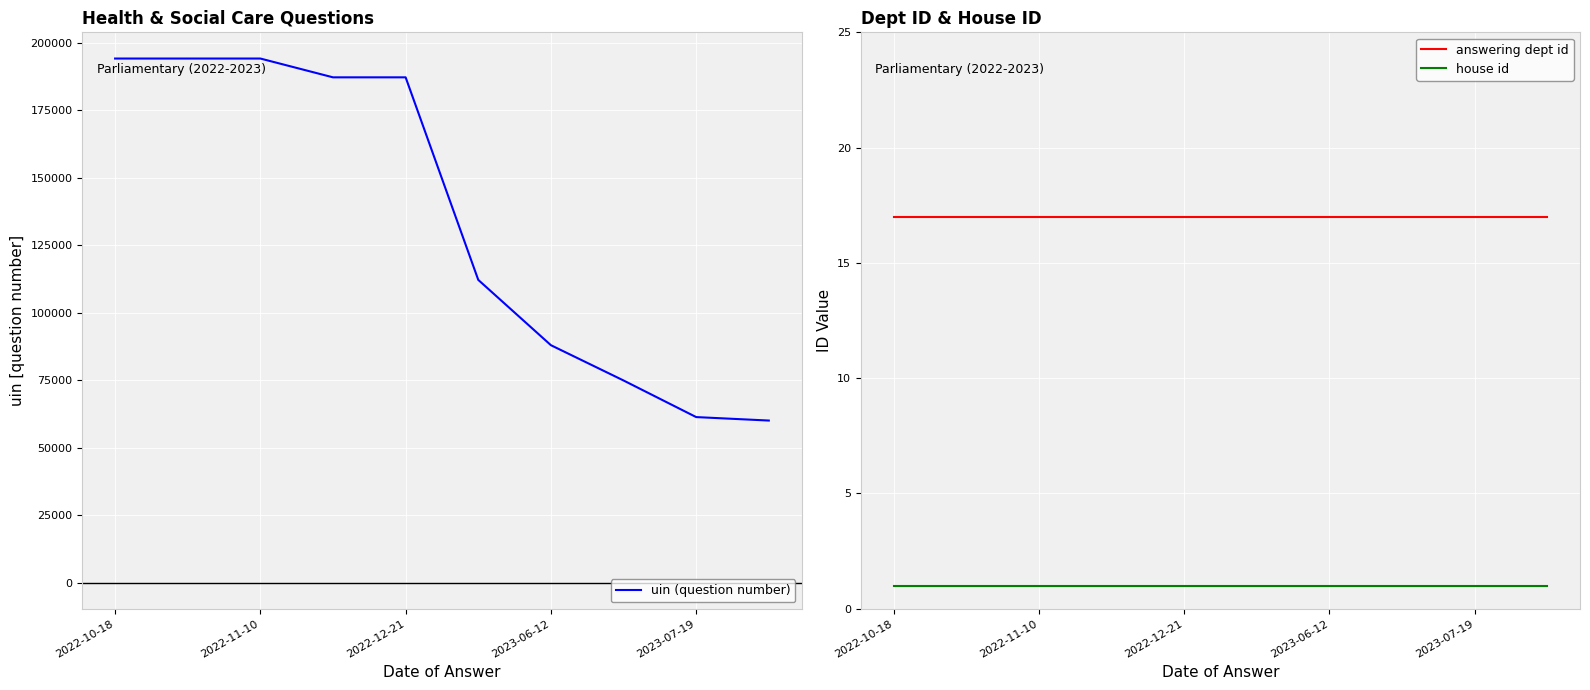

True or false: answering dept id and house id intersect in this chart.

False